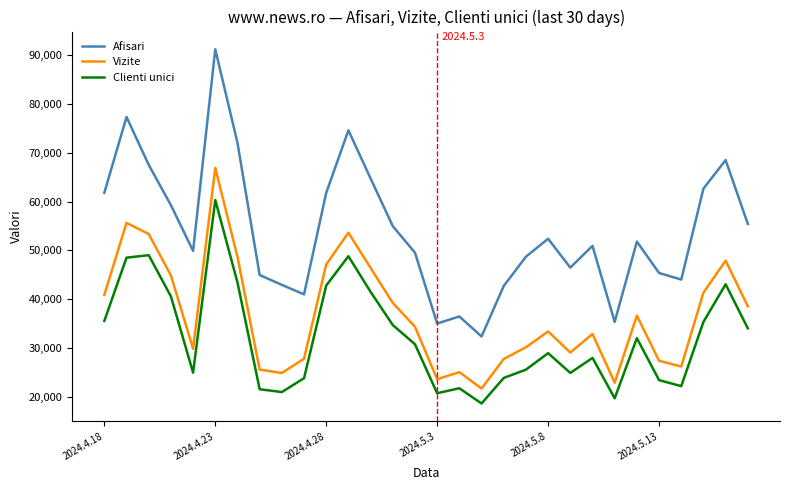

Which series has the largest range (max minus min)?

Afisari